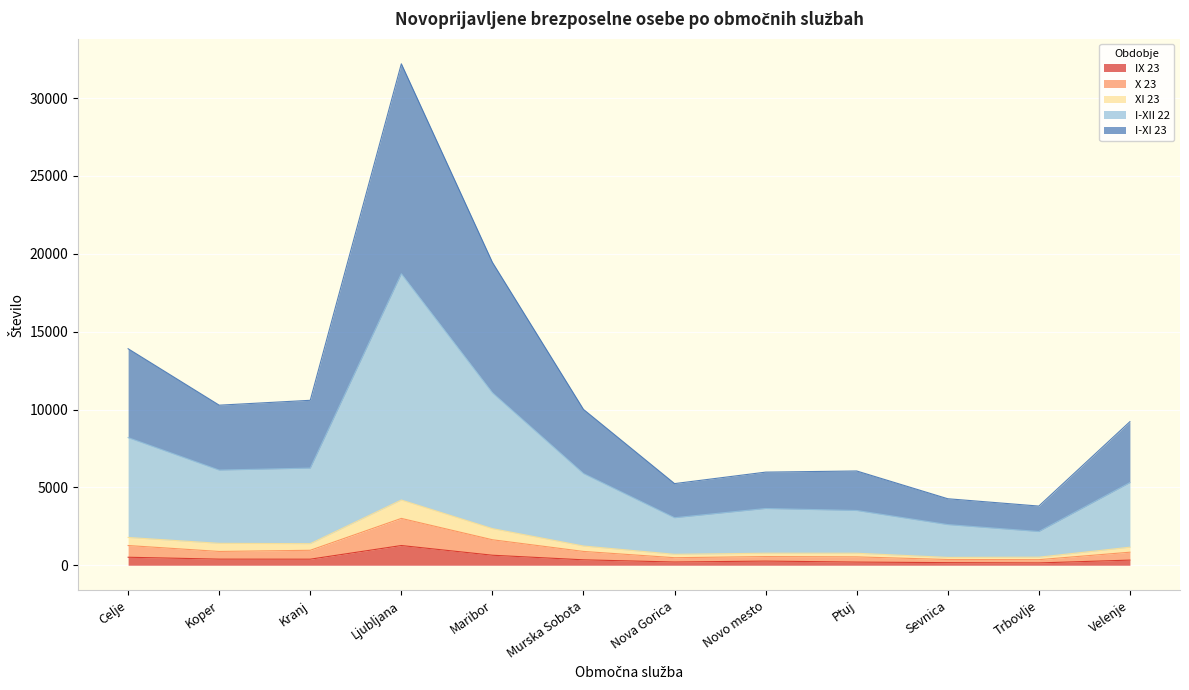

At which category is the sum across all series the highest?

Ljubljana